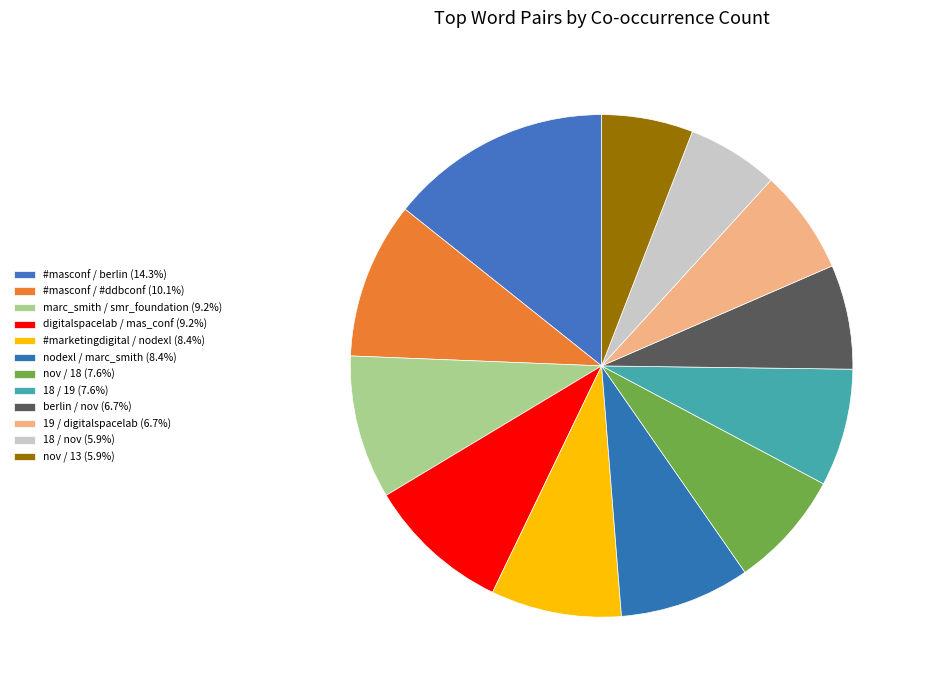

To the nearest percent, what is the difference between the #masconf / #ddbconf and nov / 13 slice percentages?

4%